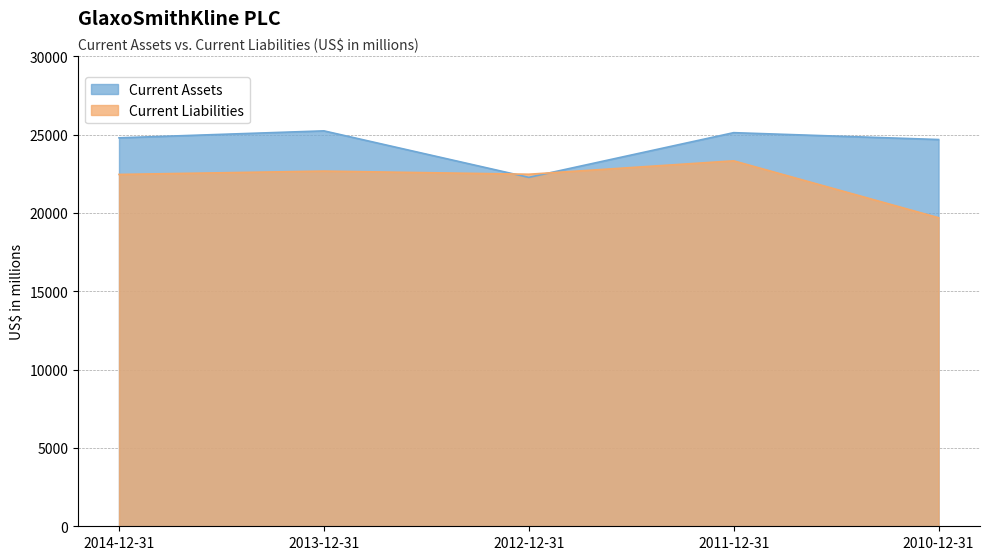

What value does the Current Assets series have at 2011-12-31, to the nearest 50?

25100